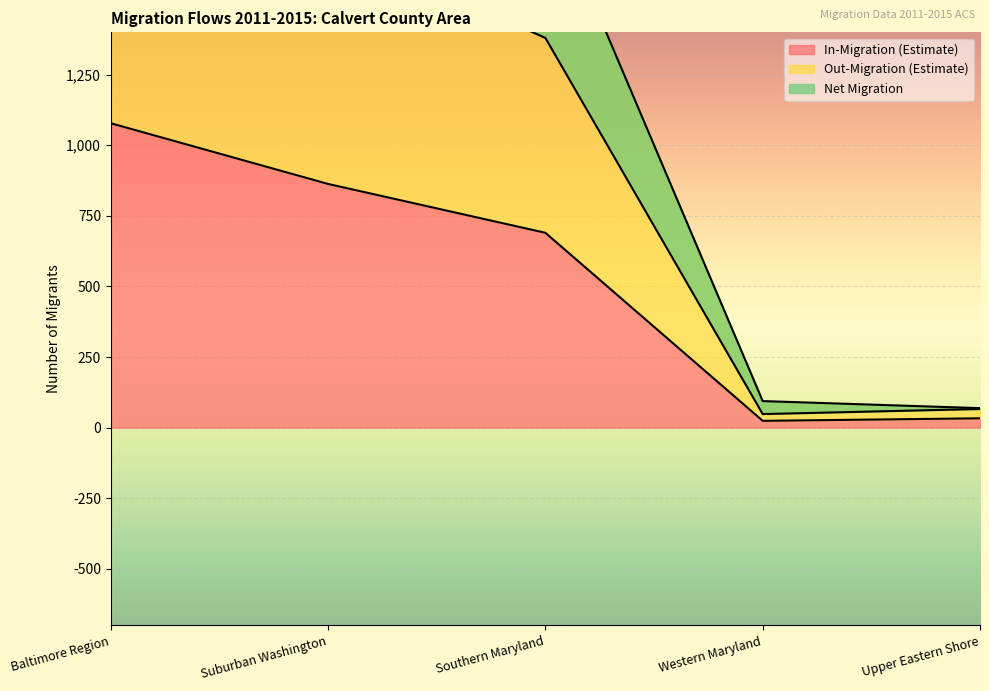

Rank the series at Upper Eastern Shore from lowest to highest value.

Net Migration, In-Migration (Estimate), Out-Migration (Estimate)